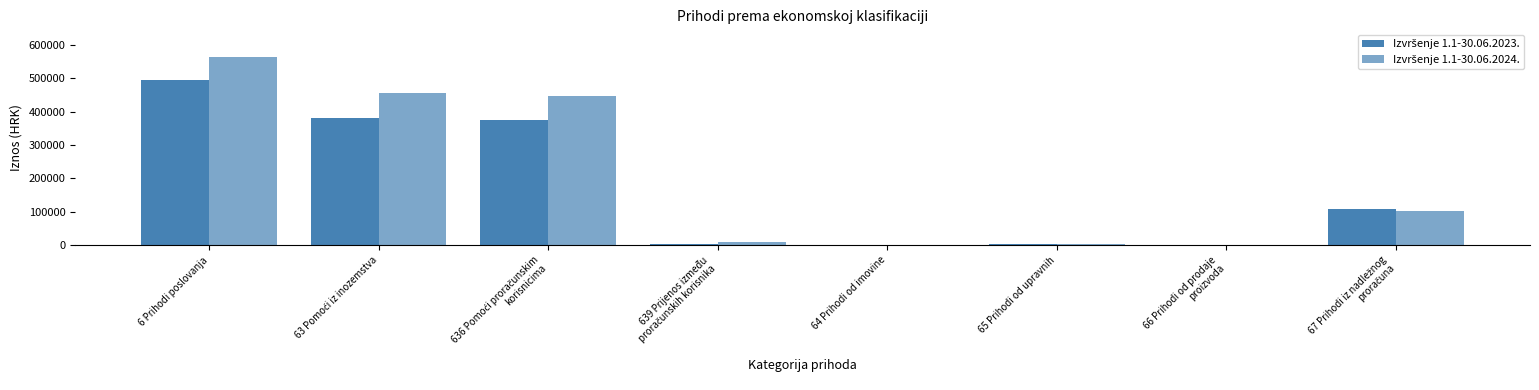

Does the chart contain stacked bars?

No